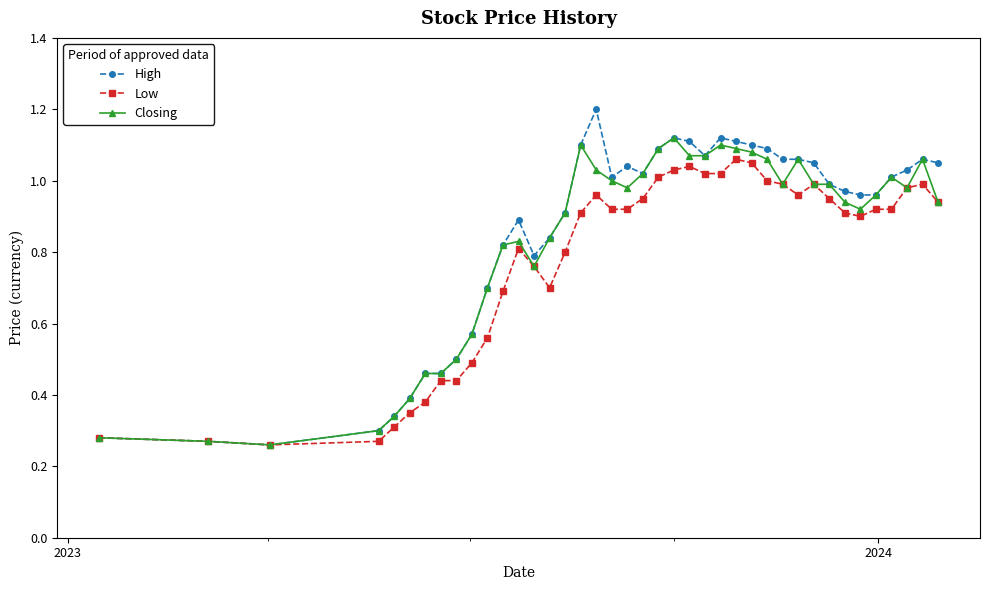

Count the number of categories in the chart.

40